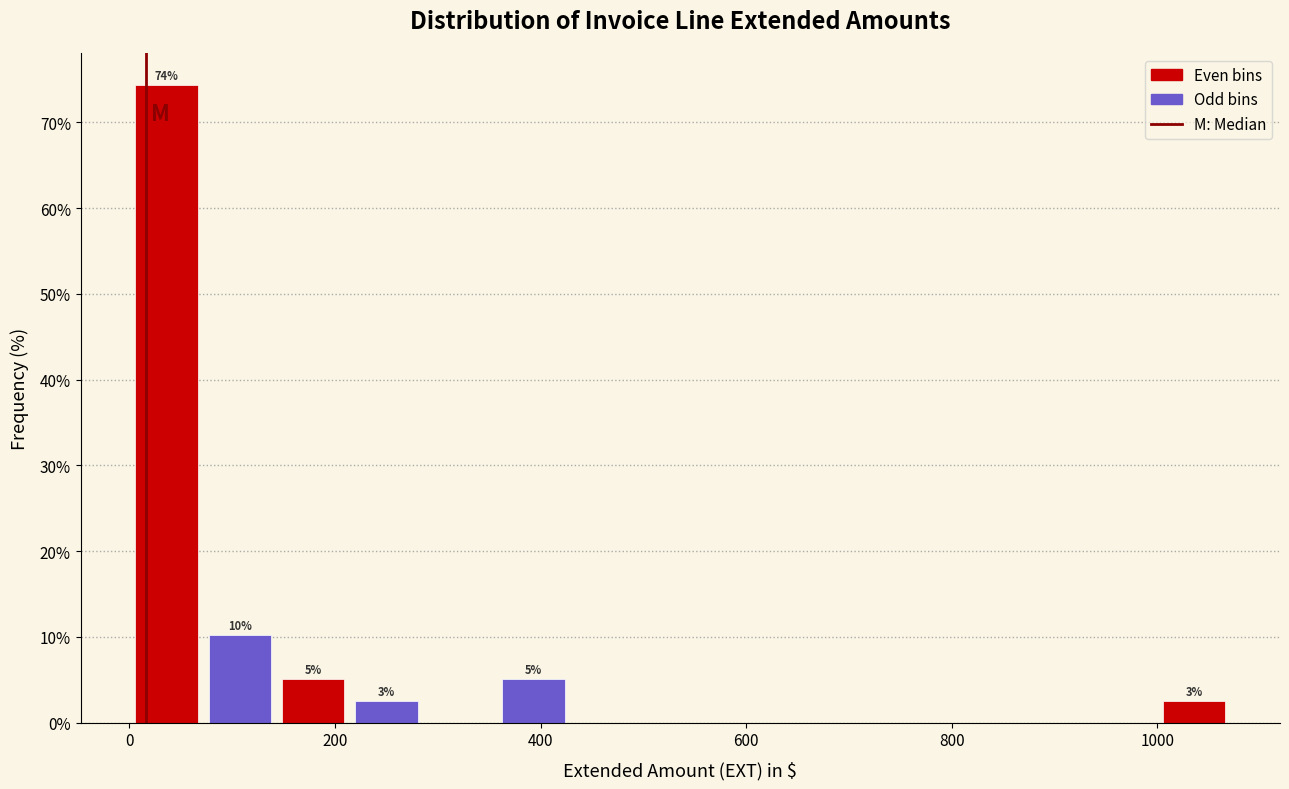

Around what value on the x-axis is the tallest bar? Give the approximate position of its centre, as read against the axis.

40